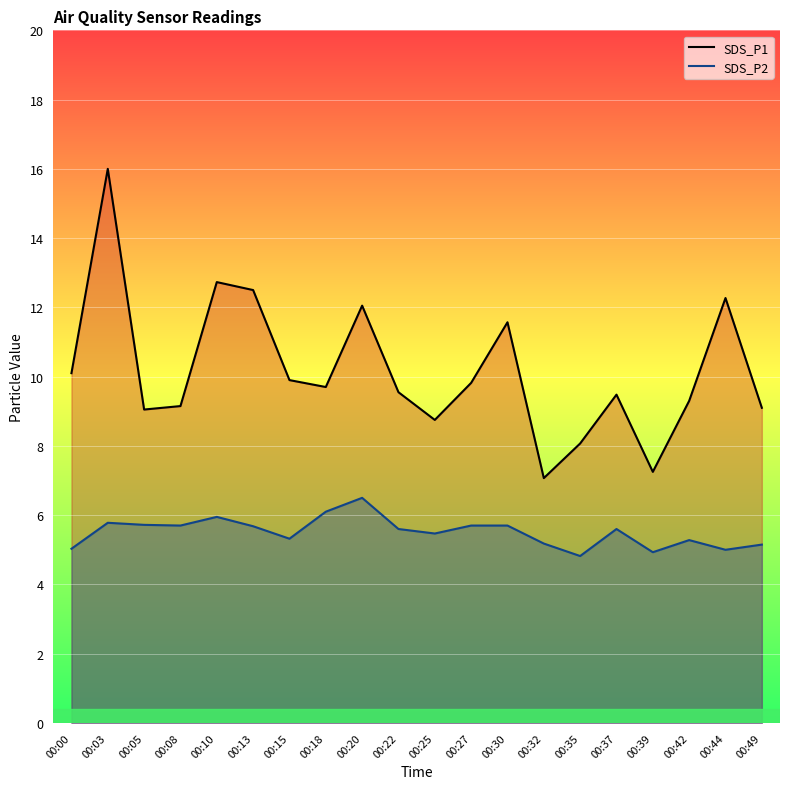

Which label corresponds to the largest value in the chart?

00:03